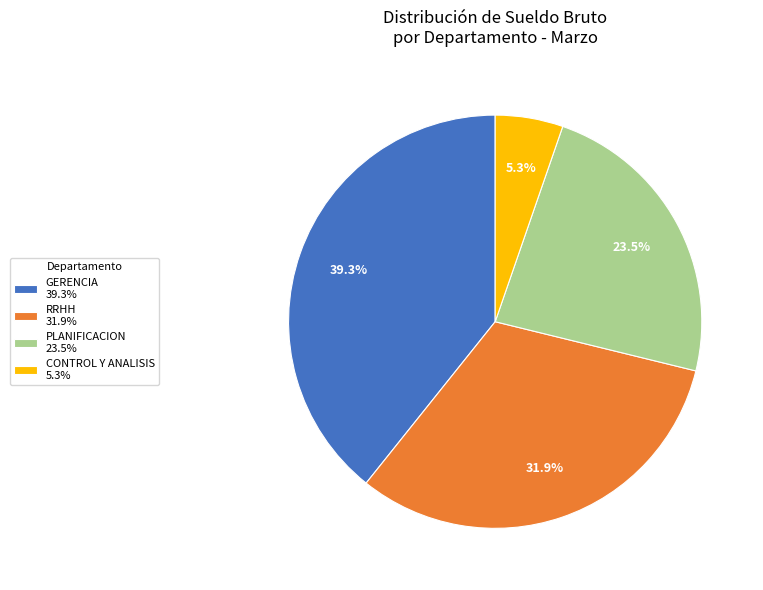

Is there a majority slice in this chart?

No